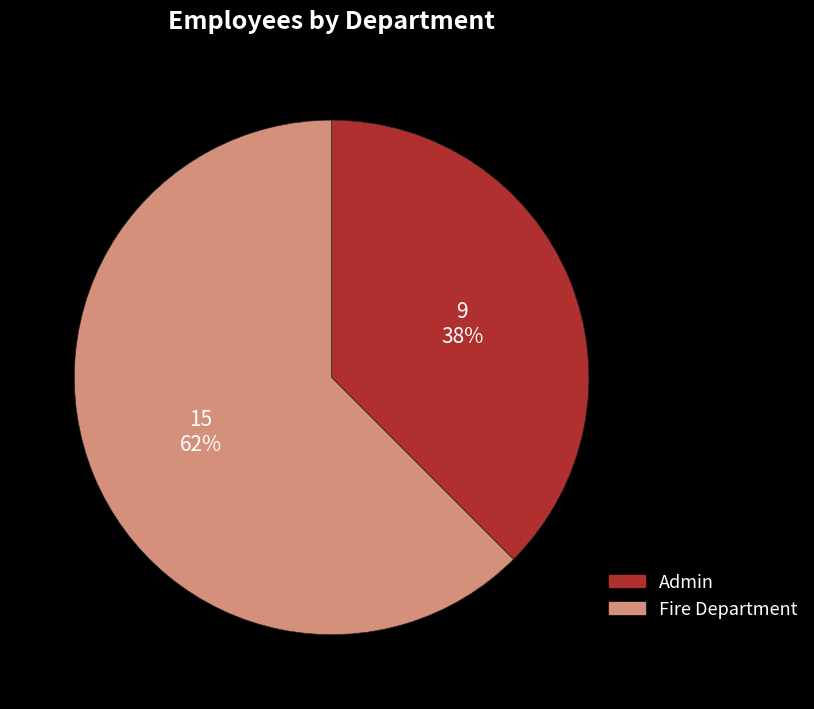

True or false: Fire Department accounts for 48% of the total.

False